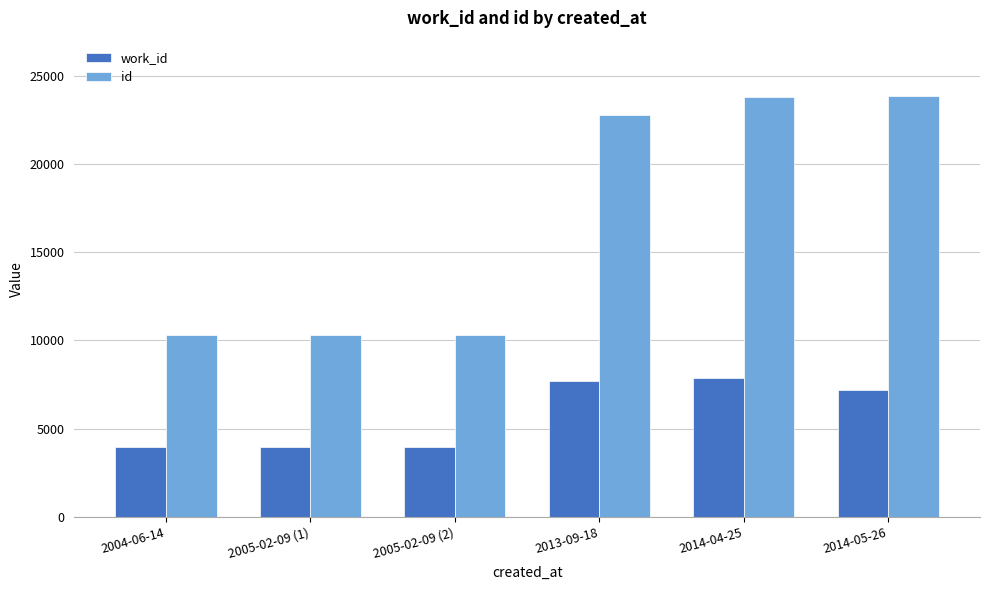

What is the label of the 6th bar from the right?

2004-06-14